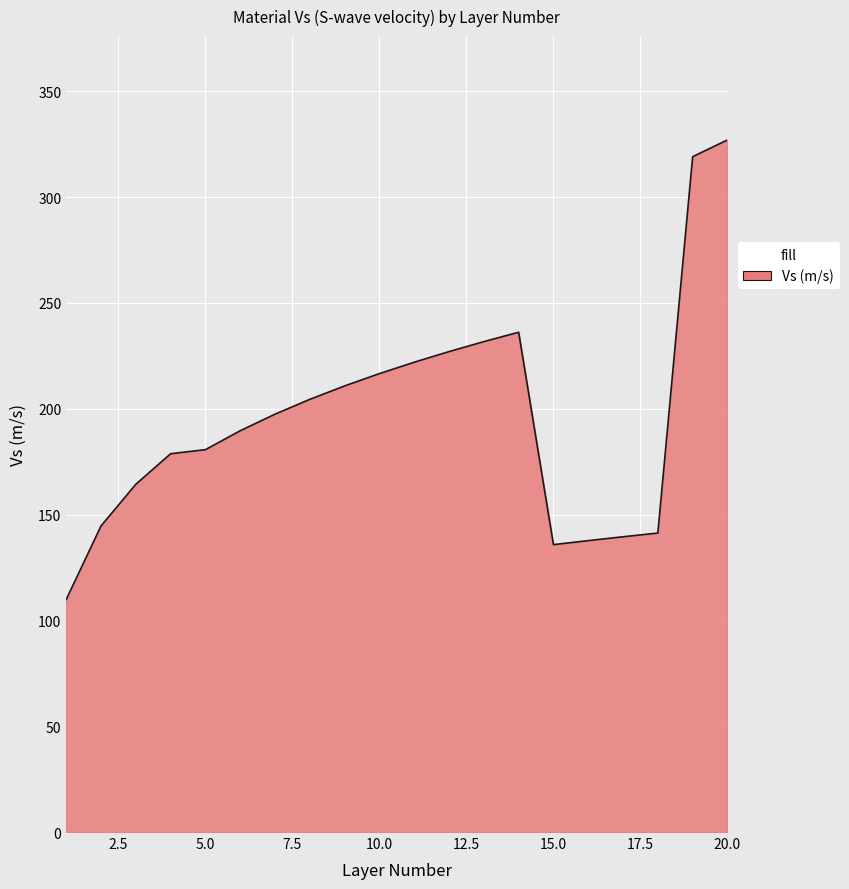

What is the average value?

195.7